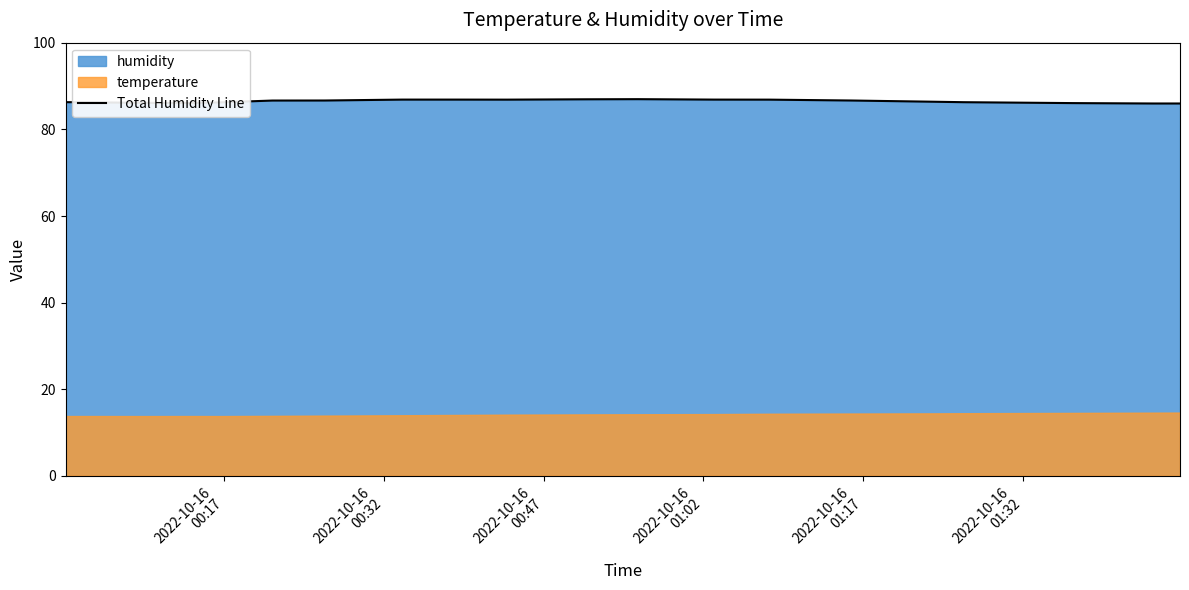

What is the smallest value displayed?

86.0